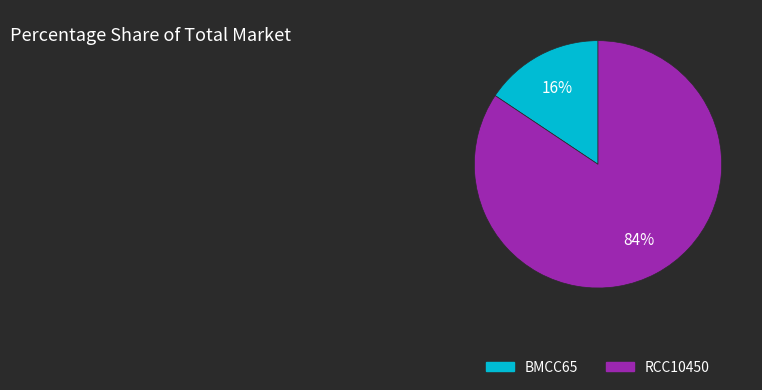

Is it true that BMCC65 is 9% of the pie?

False